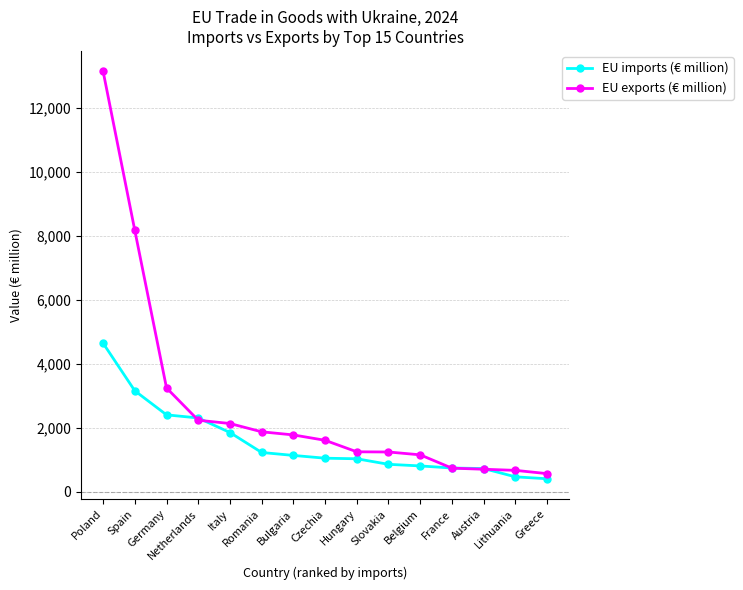

How many data points in EU imports (€ million) are less than 1046?

7